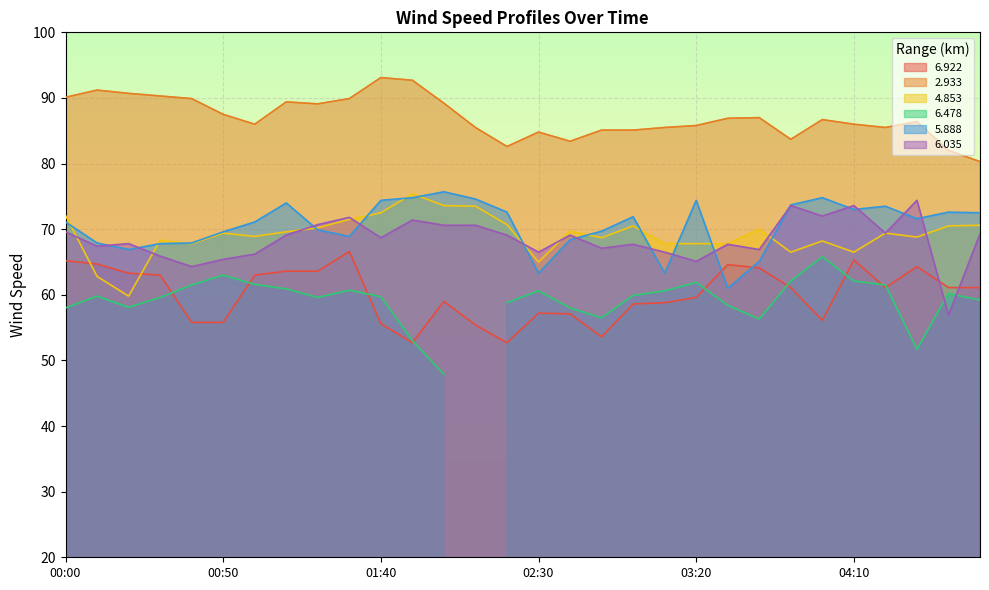

The 6.922 series shows 14.5 at 03:20. True or false?

False